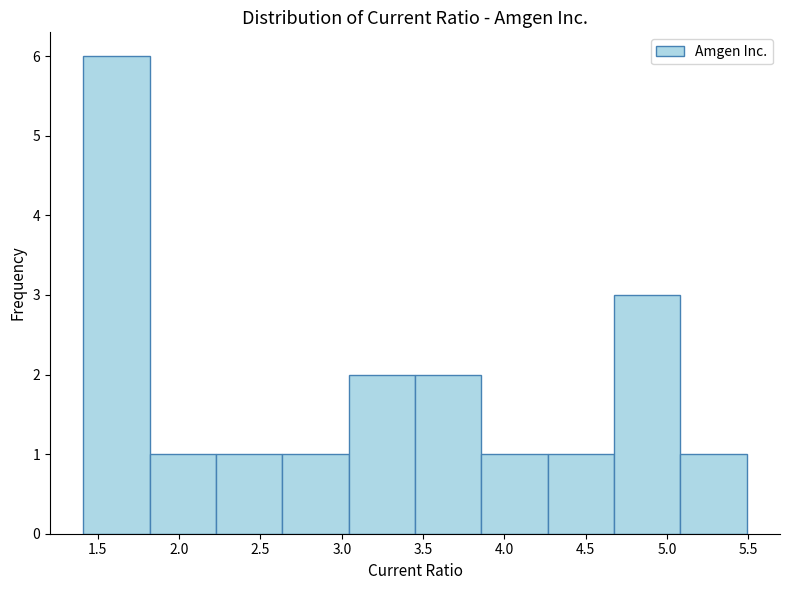

Reading left to right, transcribe this chart: for each bar, give the range it covers on the x-axis and its height. Neither the bar edges nor the heights are printed on the chart, so give them approximately, as read against the axes.

1.40 to 1.80: 6
1.80 to 2.25: 1
2.25 to 2.65: 1
2.65 to 3.05: 1
3.05 to 3.45: 2
3.45 to 3.85: 2
3.85 to 4.25: 1
4.25 to 4.65: 1
4.65 to 5.10: 3
5.10 to 5.50: 1